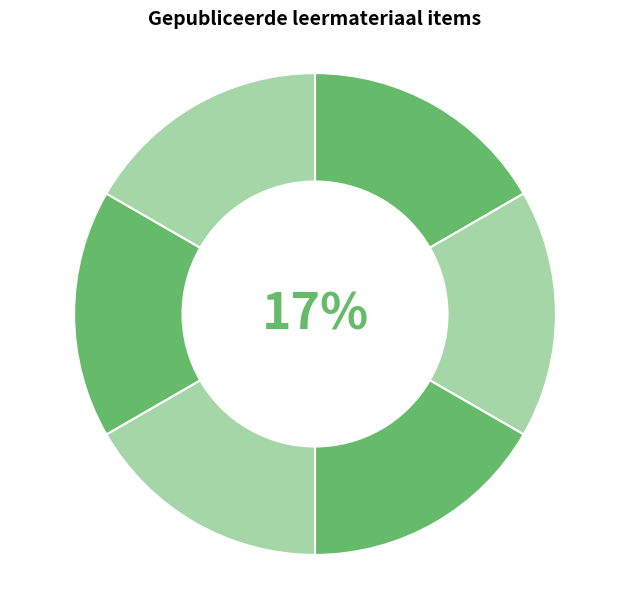

How many segments does this pie chart have?

6